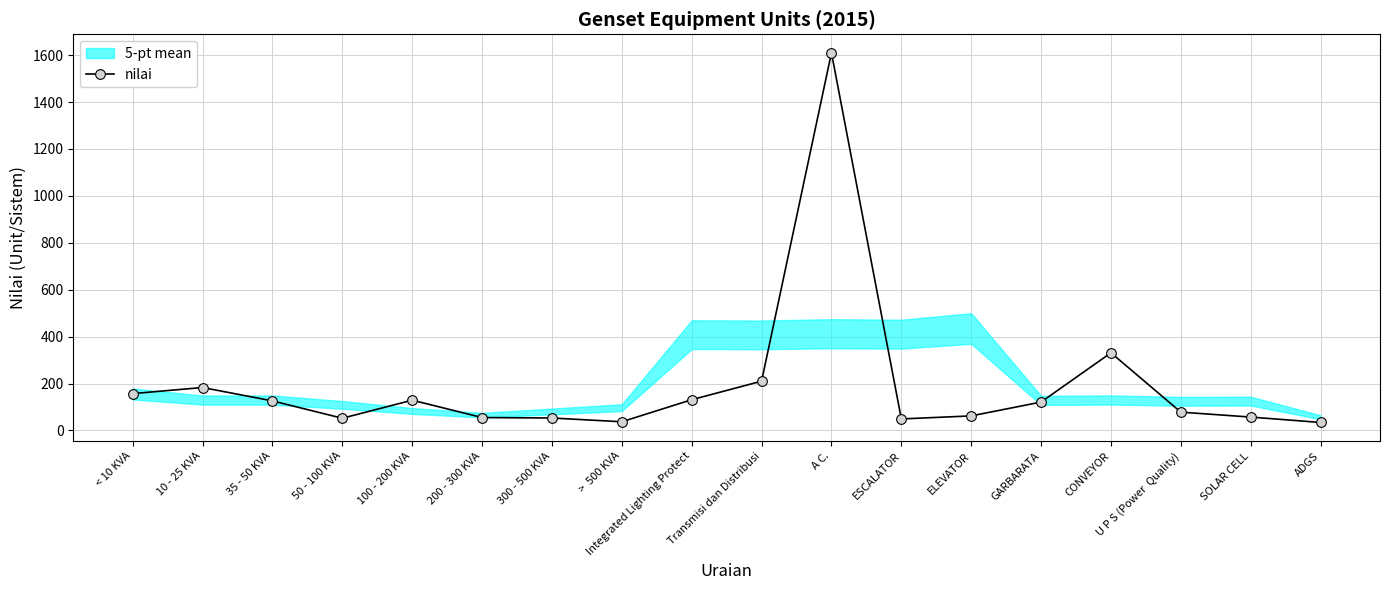

Rank the categories by value from lowest to highest.

ADGS, >  500 KVA, ESCALATOR, 50 - 100 KVA, 300 - 500 KVA, 200 - 300 KVA, SOLAR CELL, ELEVATOR, U P S (Power  Quality), GARBARATA, 35 - 50 KVA, 100 - 200 KVA, Integrated Lighting Protect, < 10 KVA, 10 - 25 KVA, Transmisi dan Distribusi, CONVEYOR, A C.